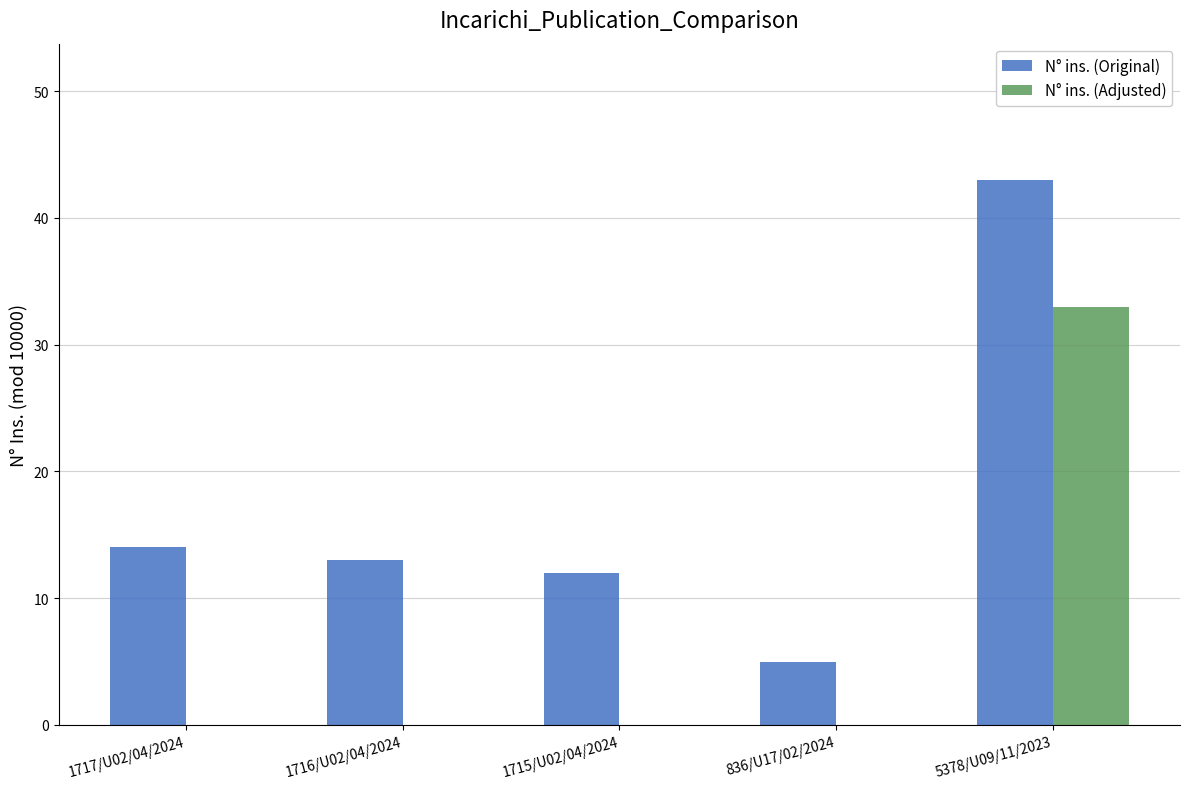

How many values in the N° ins. (Adjusted) series exceed 0?

1